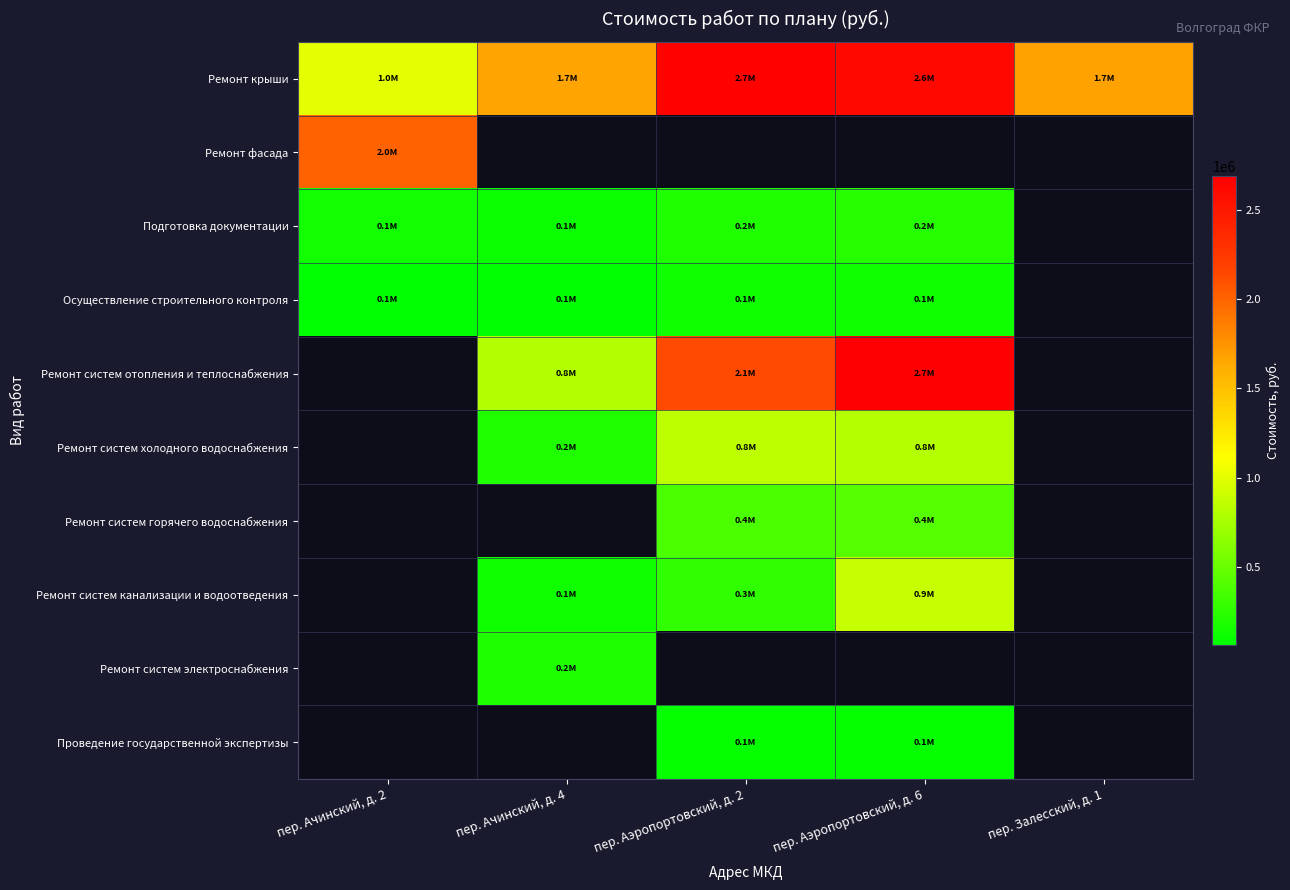

At which category does the chart reach its minimum across all series?

пер. Ачинский, д. 4